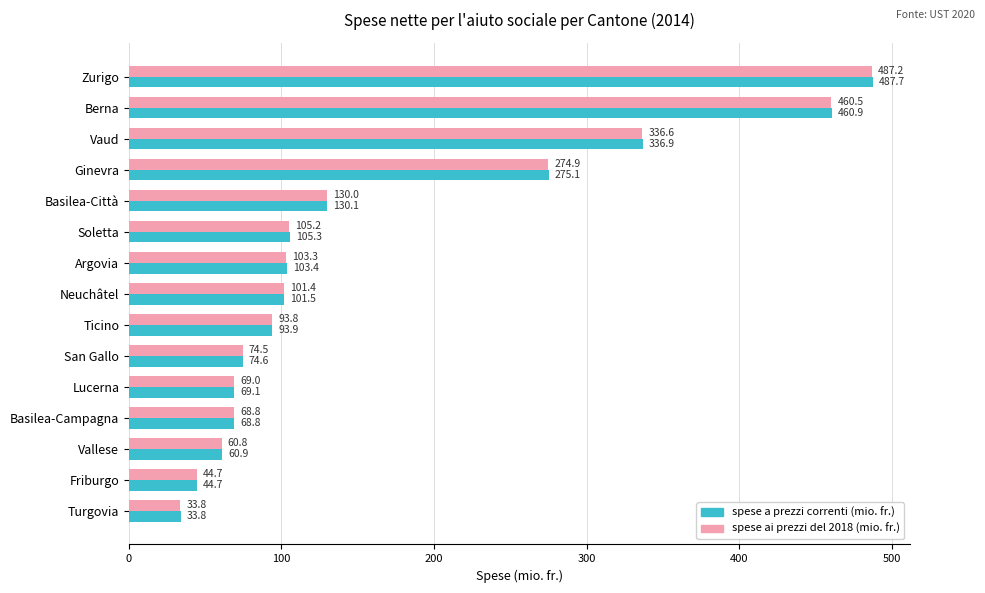

What is the difference between the maximum and minimum values in the spese a prezzi correnti (mio. fr.) series?

453.9